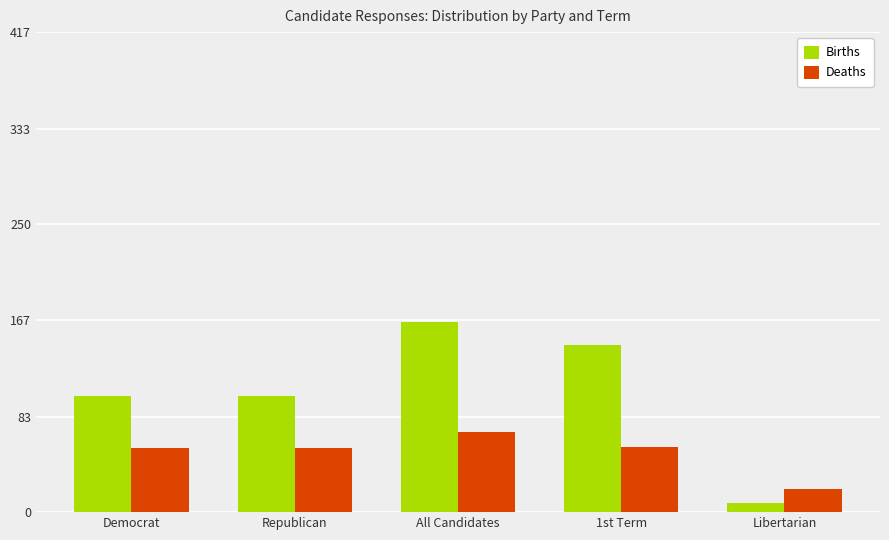

What is the sum of all Deaths values?

259